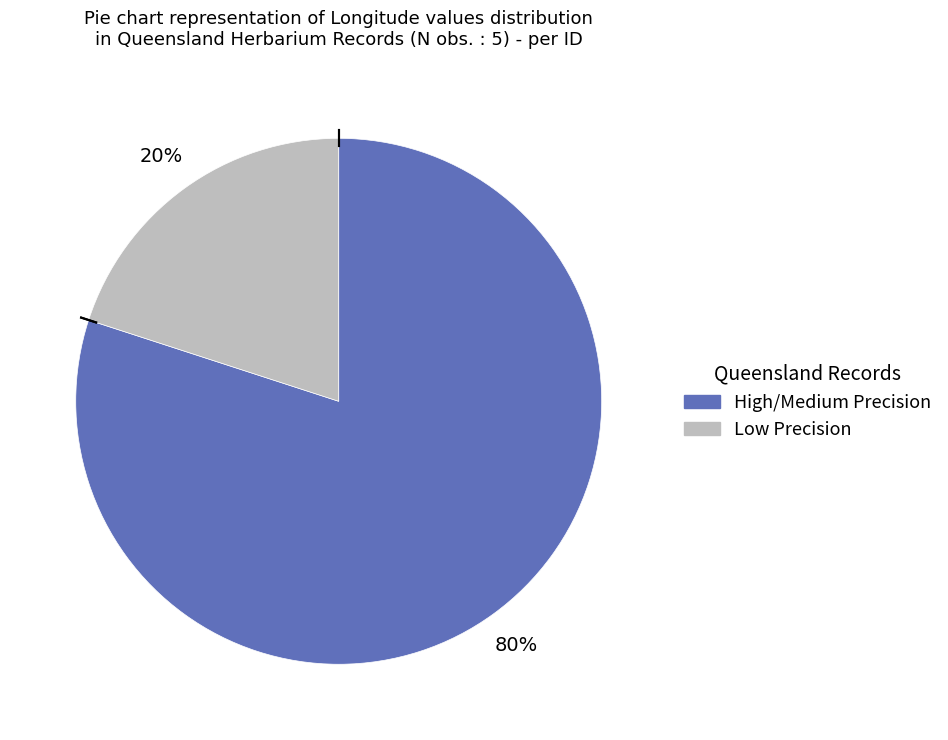

Is there a majority slice in this chart?

Yes